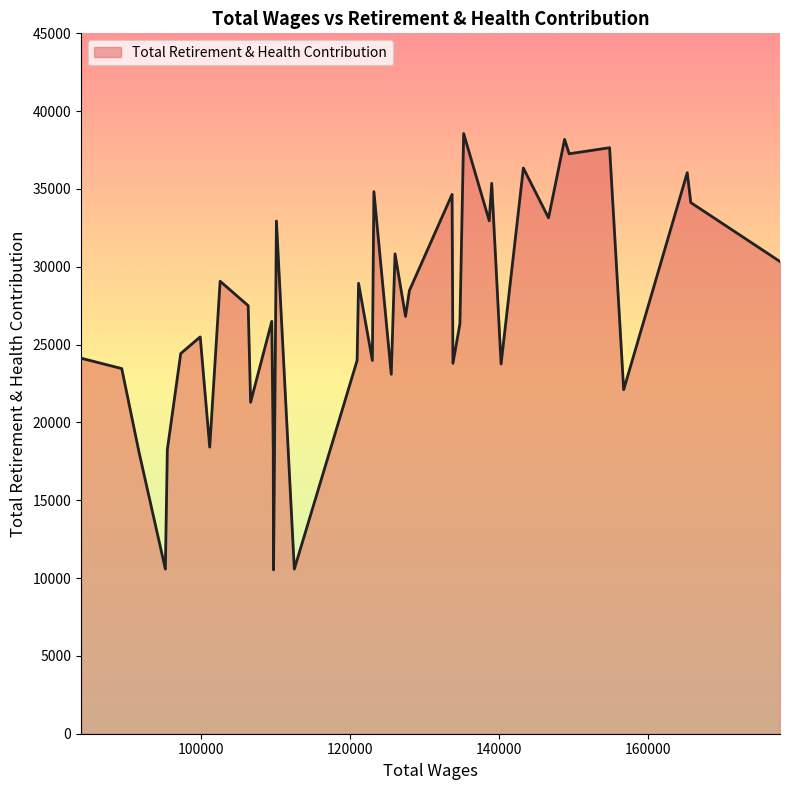

How many lines are shown in the chart?

1